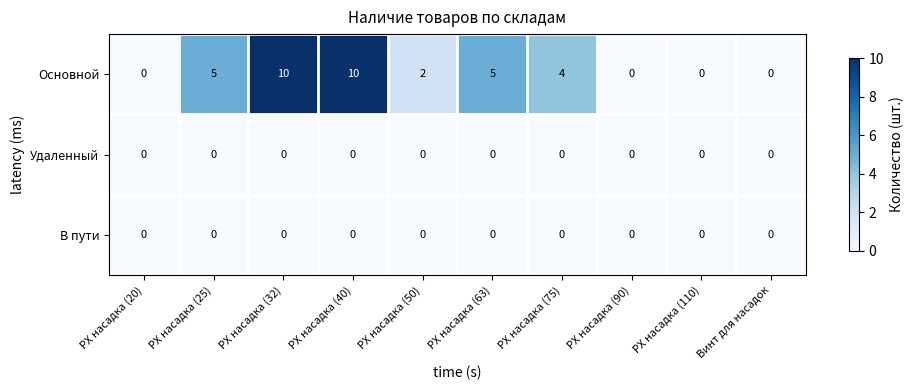

What is the difference between the maximum and minimum values in the Основной series?

10